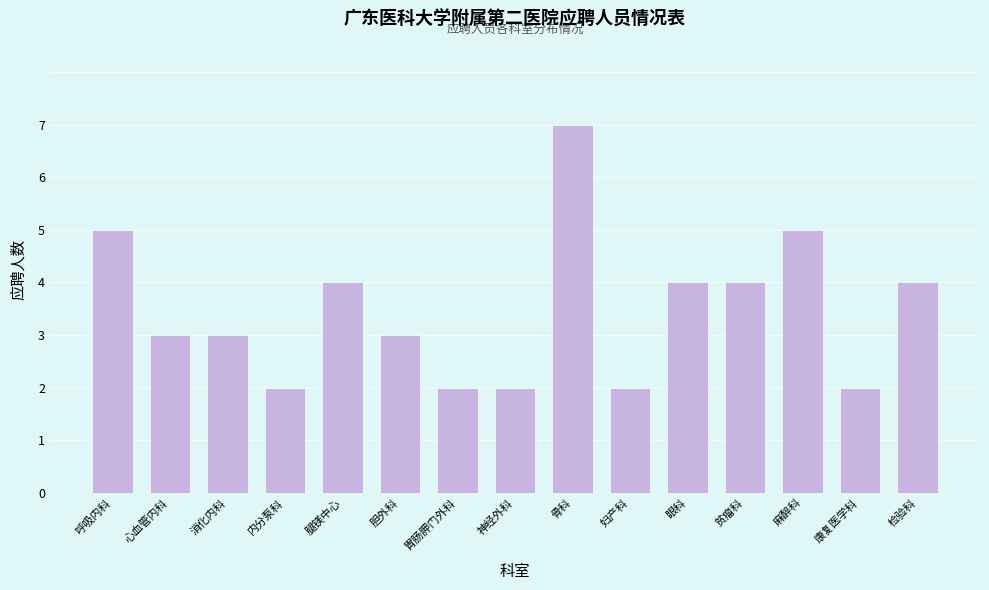

Reading left to right, extract all data points from this chart.

5	3	3	2	4	3	2	2	7	2	4	4	5	2	4